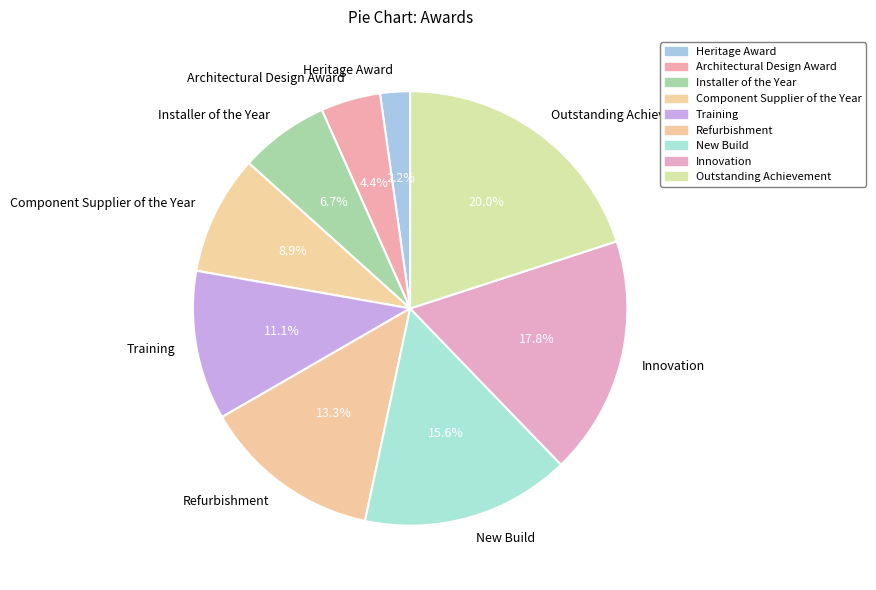

To the nearest percent, what is the average slice percentage?

11%